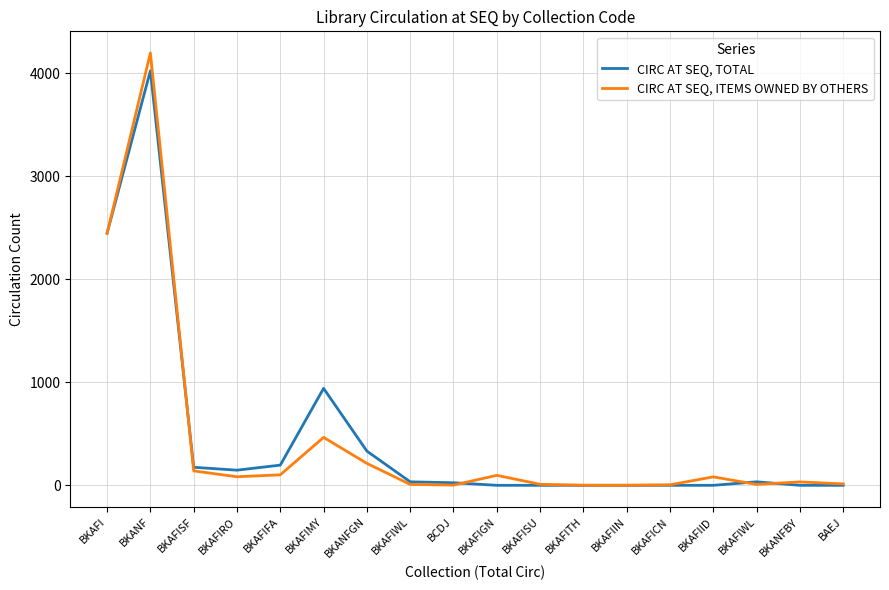

Rank the series at BKAFIWL from lowest to highest value.

CIRC AT SEQ, ITEMS OWNED BY OTHERS, CIRC AT SEQ, TOTAL